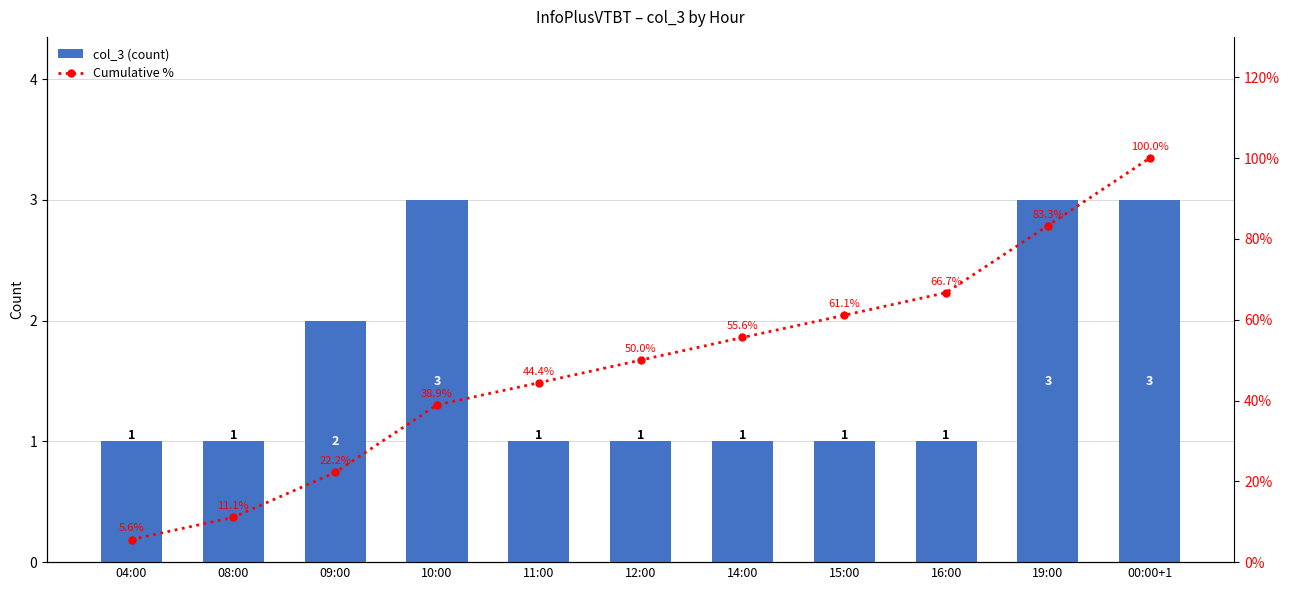

At which label is col_3 (count) closest to 2?

09:00